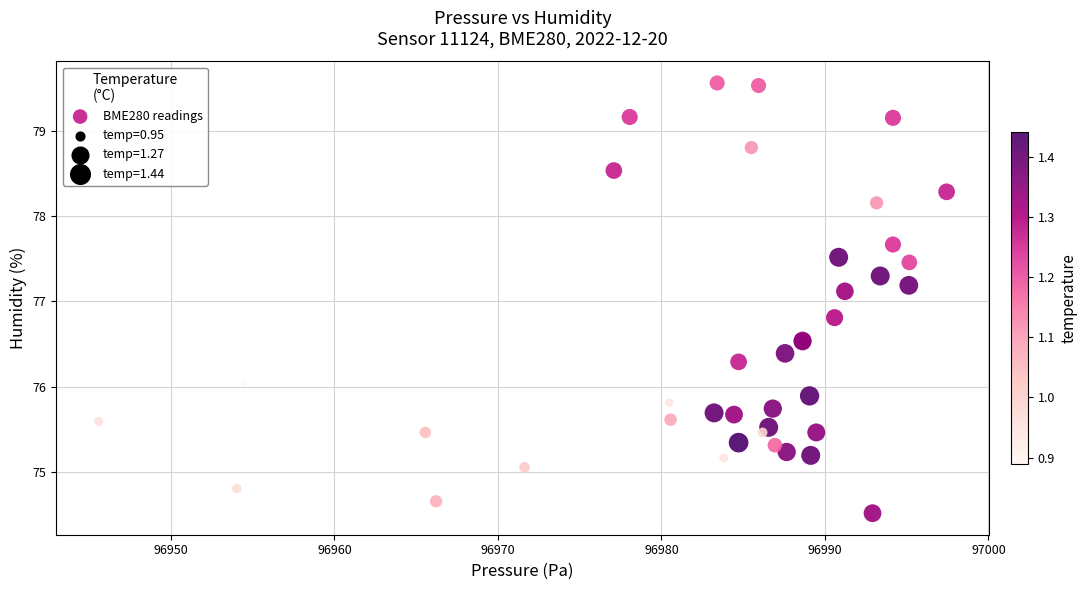

What Y value in the scatter plot is closest to 77?

77.1